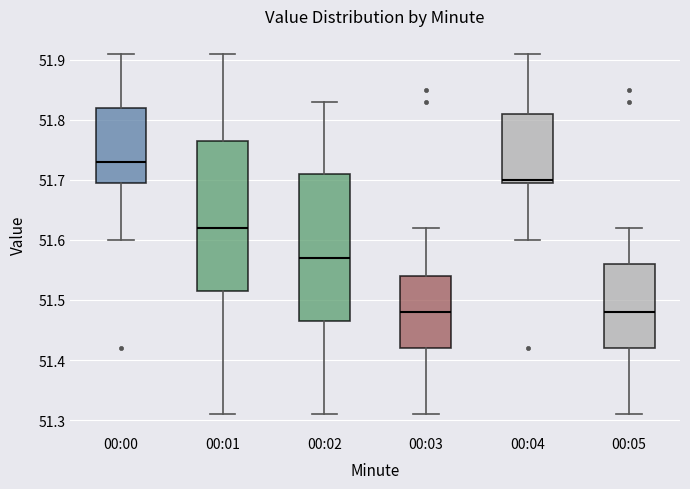

Reading left to right, read every box against the y-axis: the position of its median line, the range the box covers, and the ends of its whiskers. The values are not printed on the chart, so give them approximately, as read against the axis.

00:00: median 51.73, box 51.70 to 51.82, whiskers 51.60 to 51.91
00:01: median 51.62, box 51.52 to 51.77, whiskers 51.31 to 51.91
00:02: median 51.57, box 51.47 to 51.71, whiskers 51.31 to 51.83
00:03: median 51.48, box 51.42 to 51.54, whiskers 51.31 to 51.62
00:04: median 51.70 (just above the box's lower edge), box 51.70 to 51.81, whiskers 51.60 to 51.91
00:05: median 51.48, box 51.42 to 51.56, whiskers 51.31 to 51.62